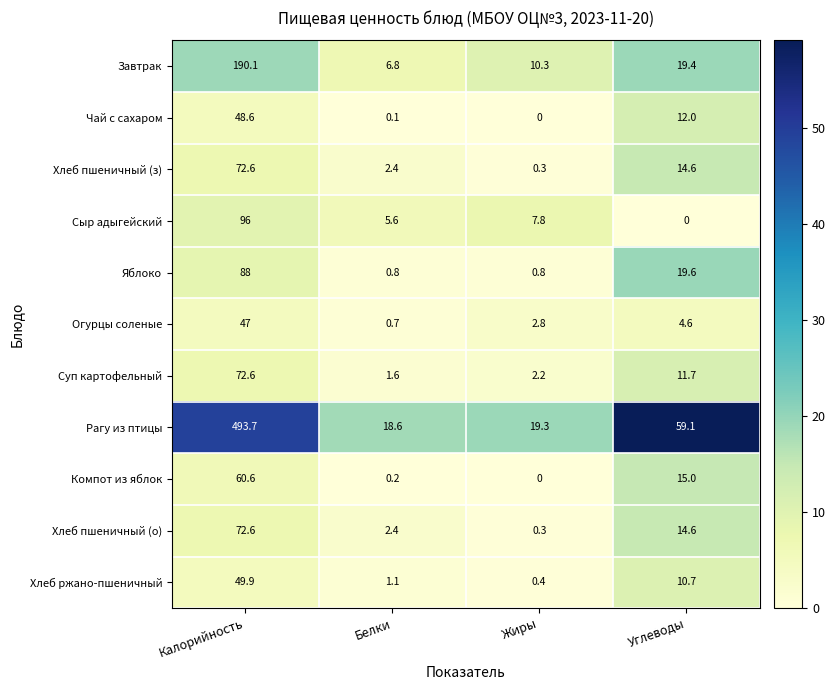

What is the difference between the Рагу из птицы values at Калорийность and Белки?

475.1